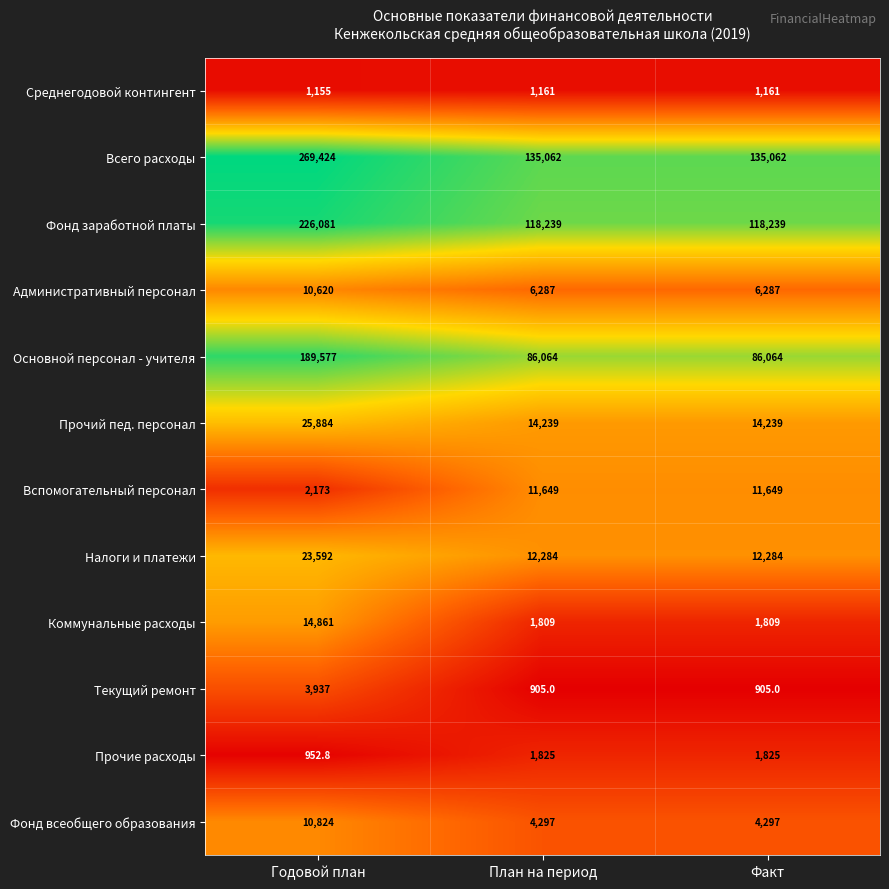

Which series has the largest total across all categories?

Всего расходы